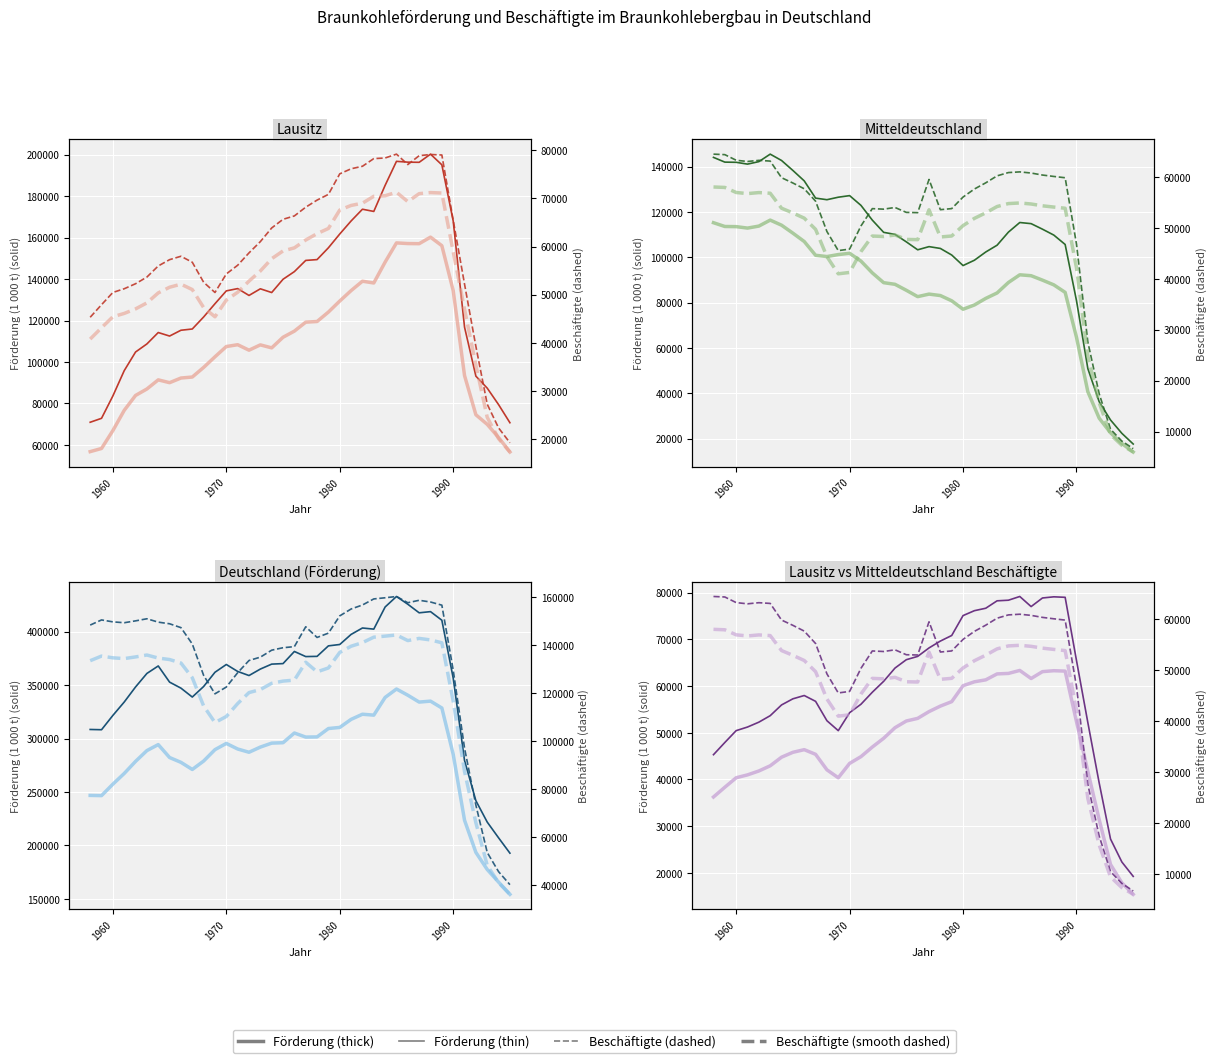

Where is the first local maximum for Lausitz (Beschäftigte)?

1966